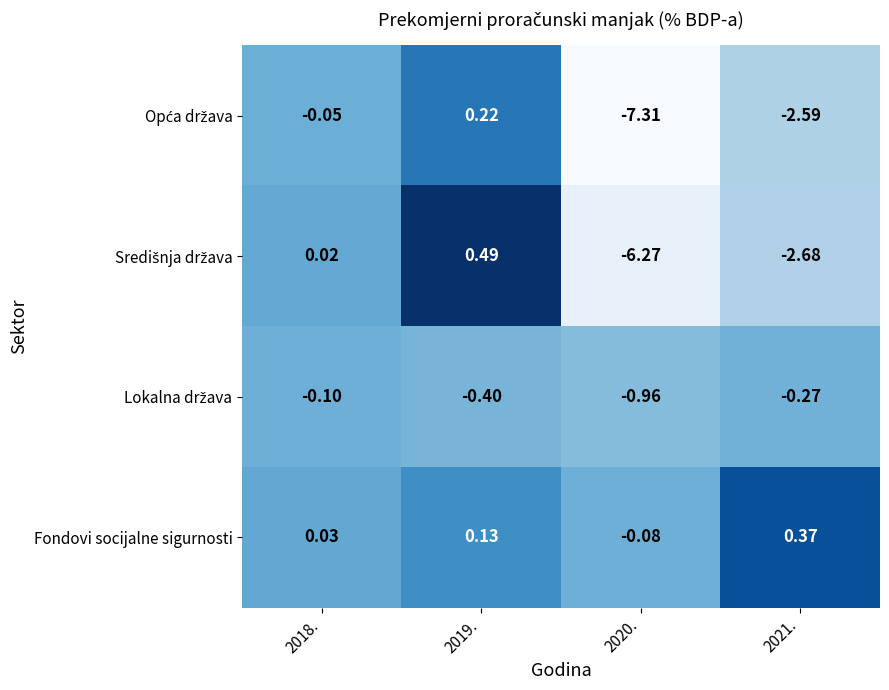

Which series has the largest total across all categories?

Fondovi socijalne sigurnosti